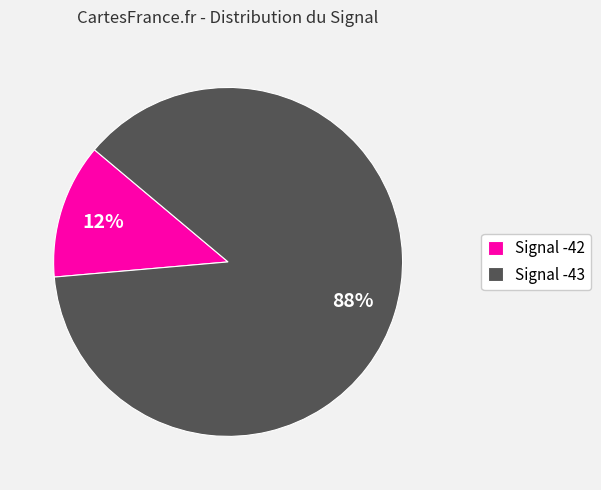

What is the smallest slice in the pie chart?

Signal -42